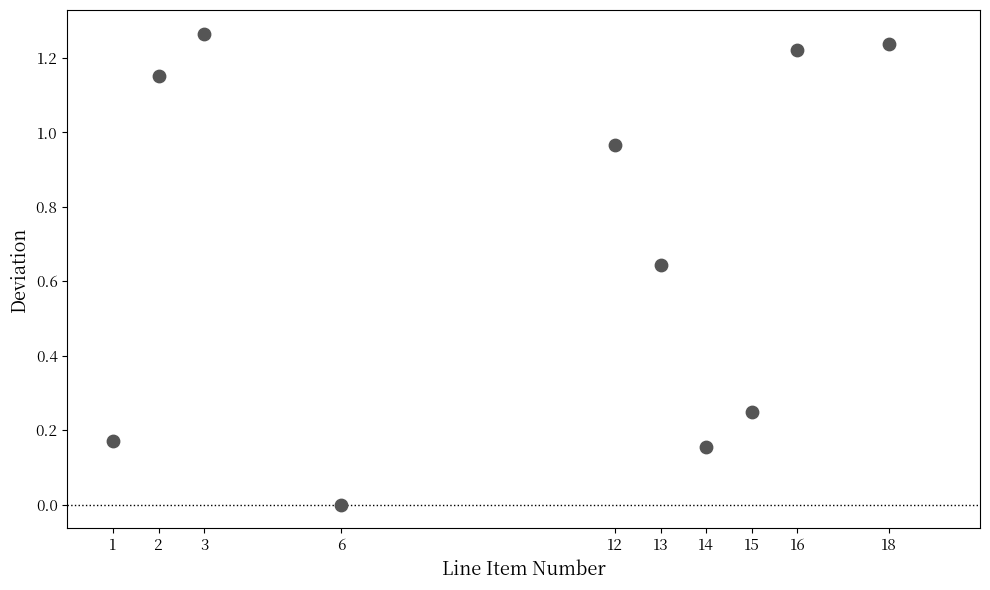

What is the average X value?

10.0